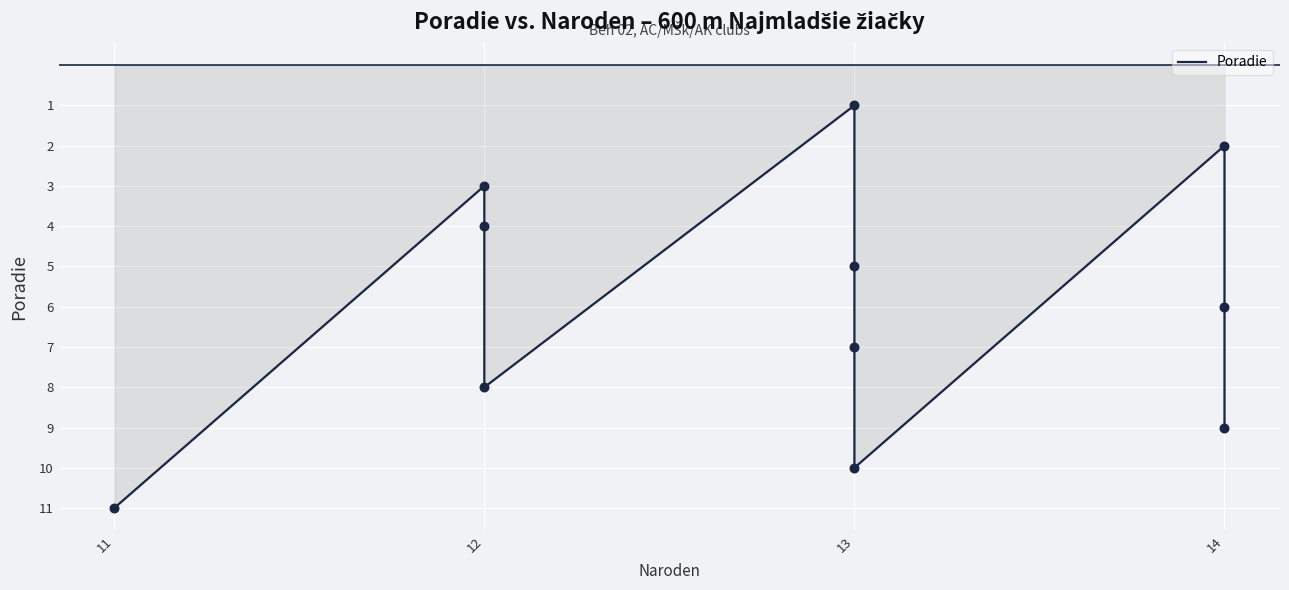

Which has a higher value, 11 or 14?

11